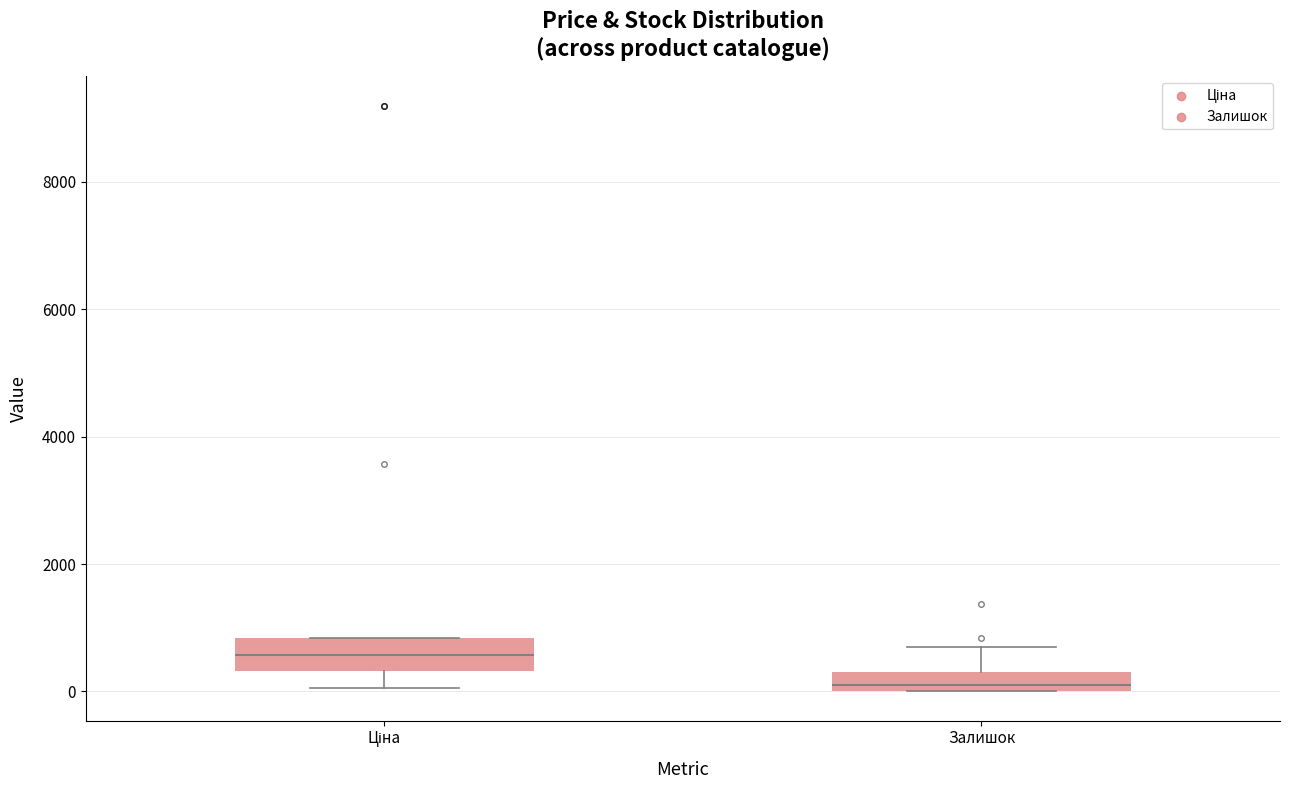

Comparing the boxes themselves (not the whiskers), which one is the tallest?

Ціна